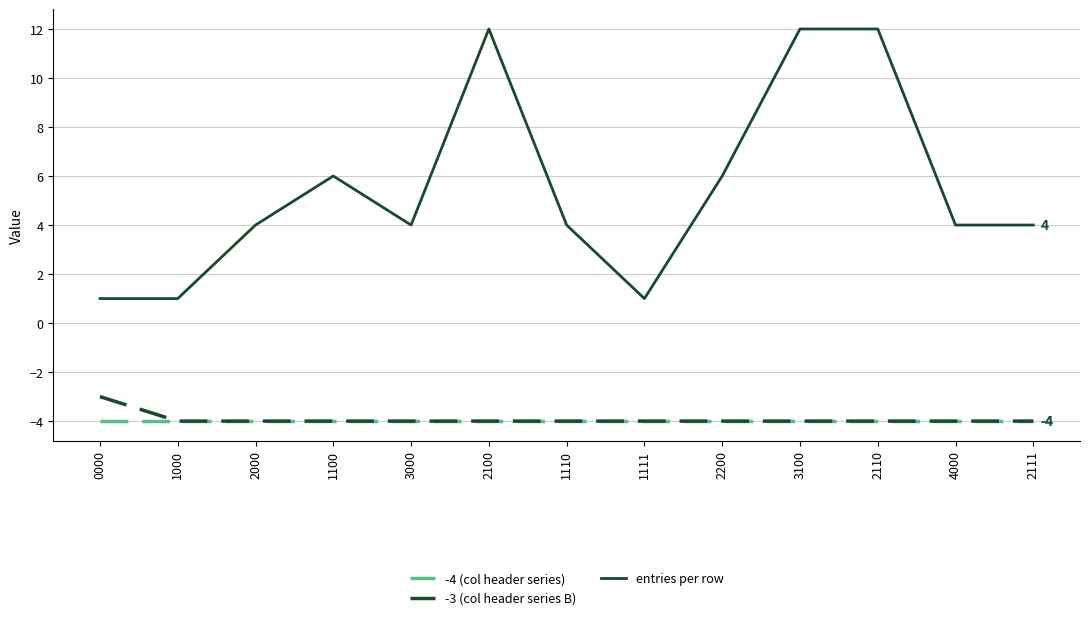

Between 2100 and 4000, which series saw the biggest shift?

entries per row